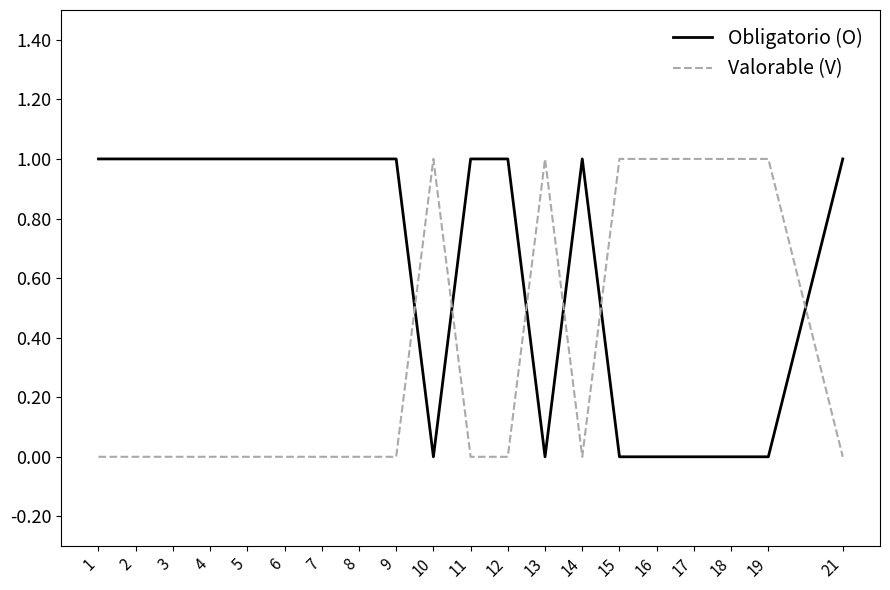

Which series has the largest total across all categories?

Obligatorio (O)